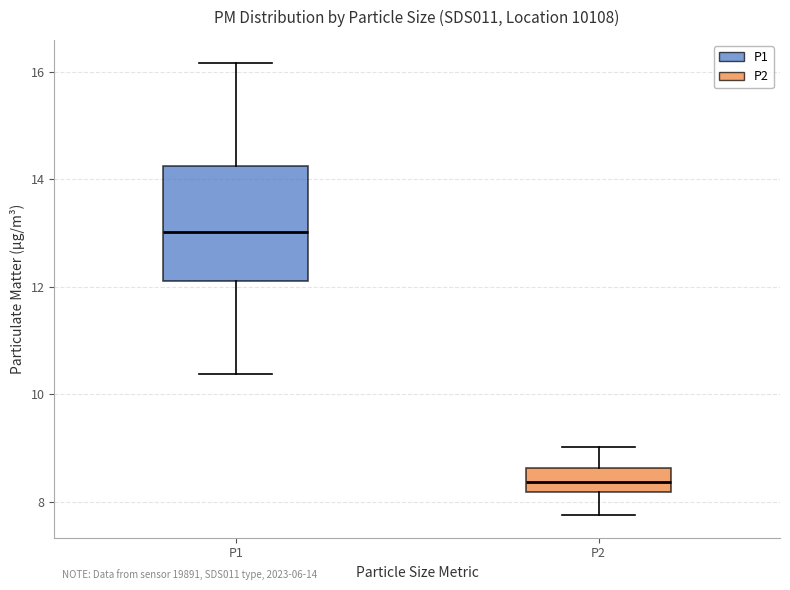

Which box has the highest median line?

P1